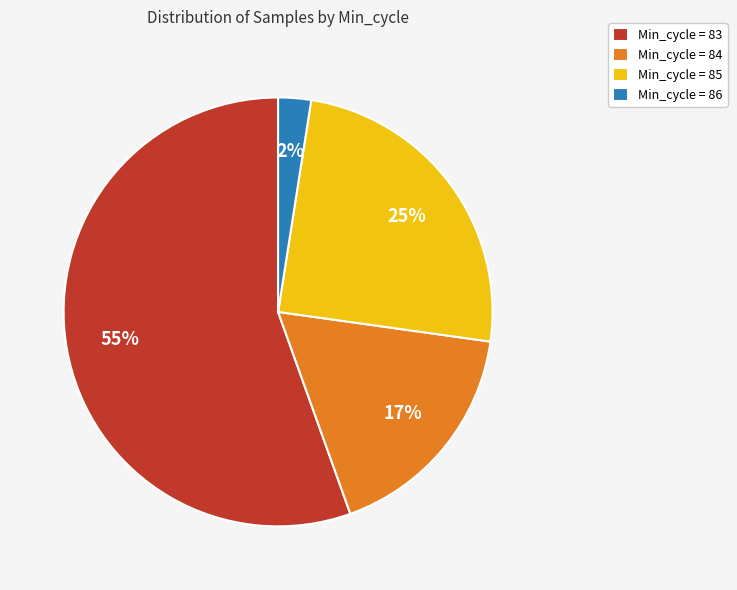

Which has a higher value, Min_cycle = 86 or Min_cycle = 84?

Min_cycle = 84